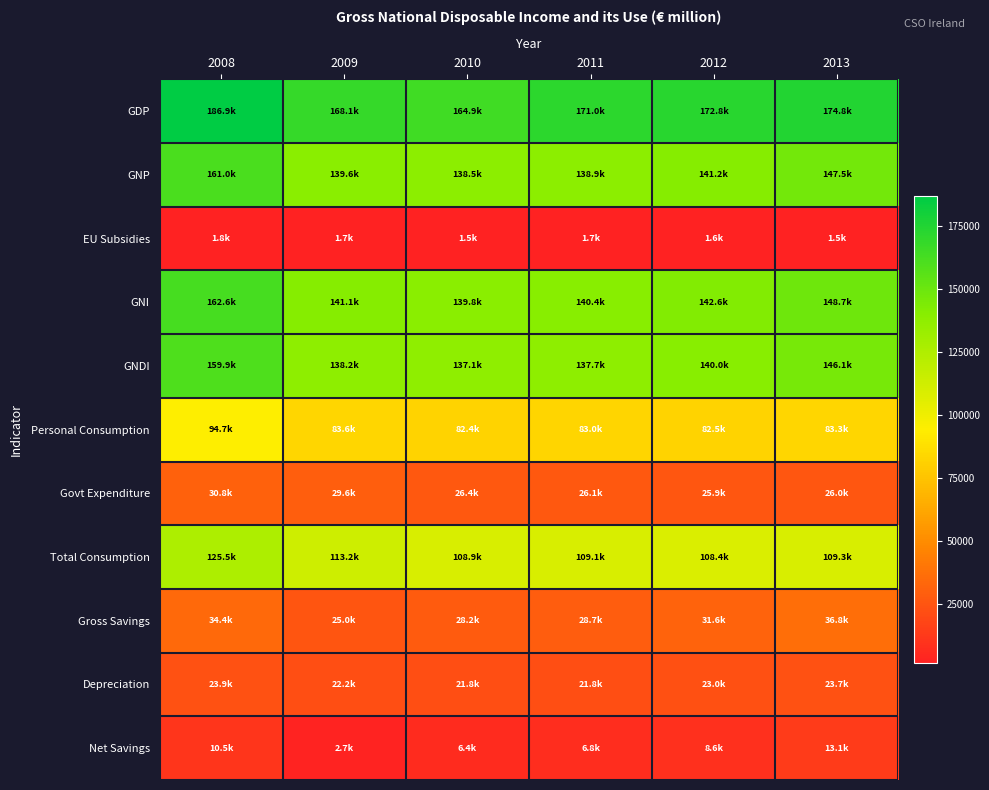

What is the spread (max minus min) of values at 2008?

185073.1